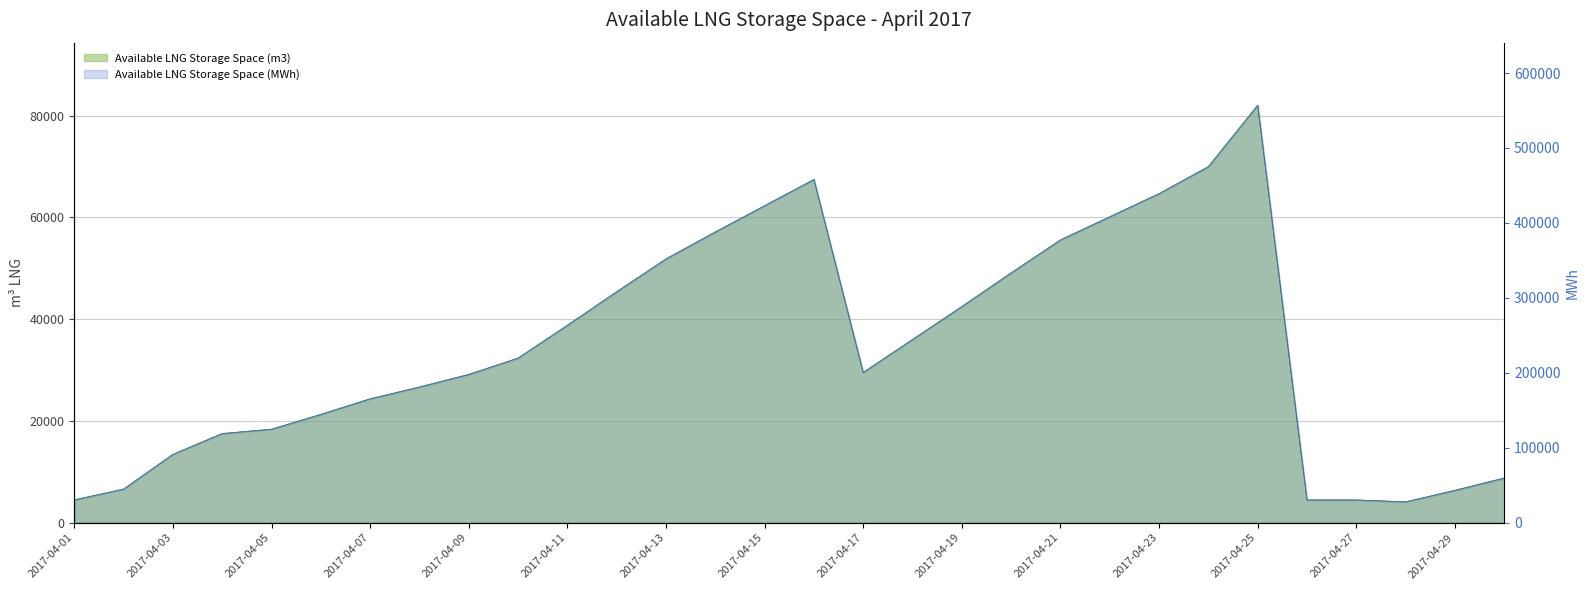

What are all the series names shown in the legend?

Available LNG Storage Space (m3), Available LNG Storage Space (MWh)